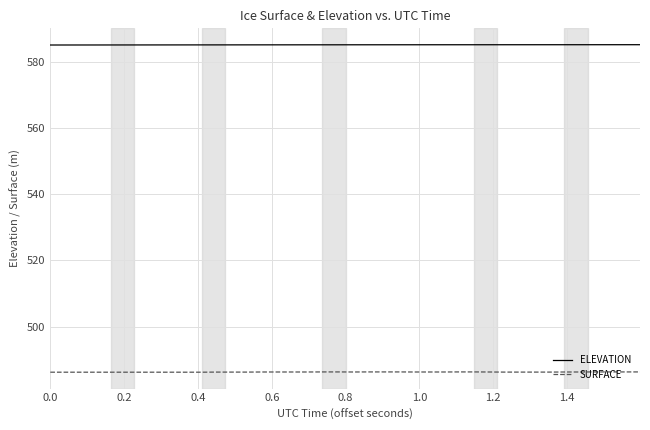

Count the number of categories in the chart.

40